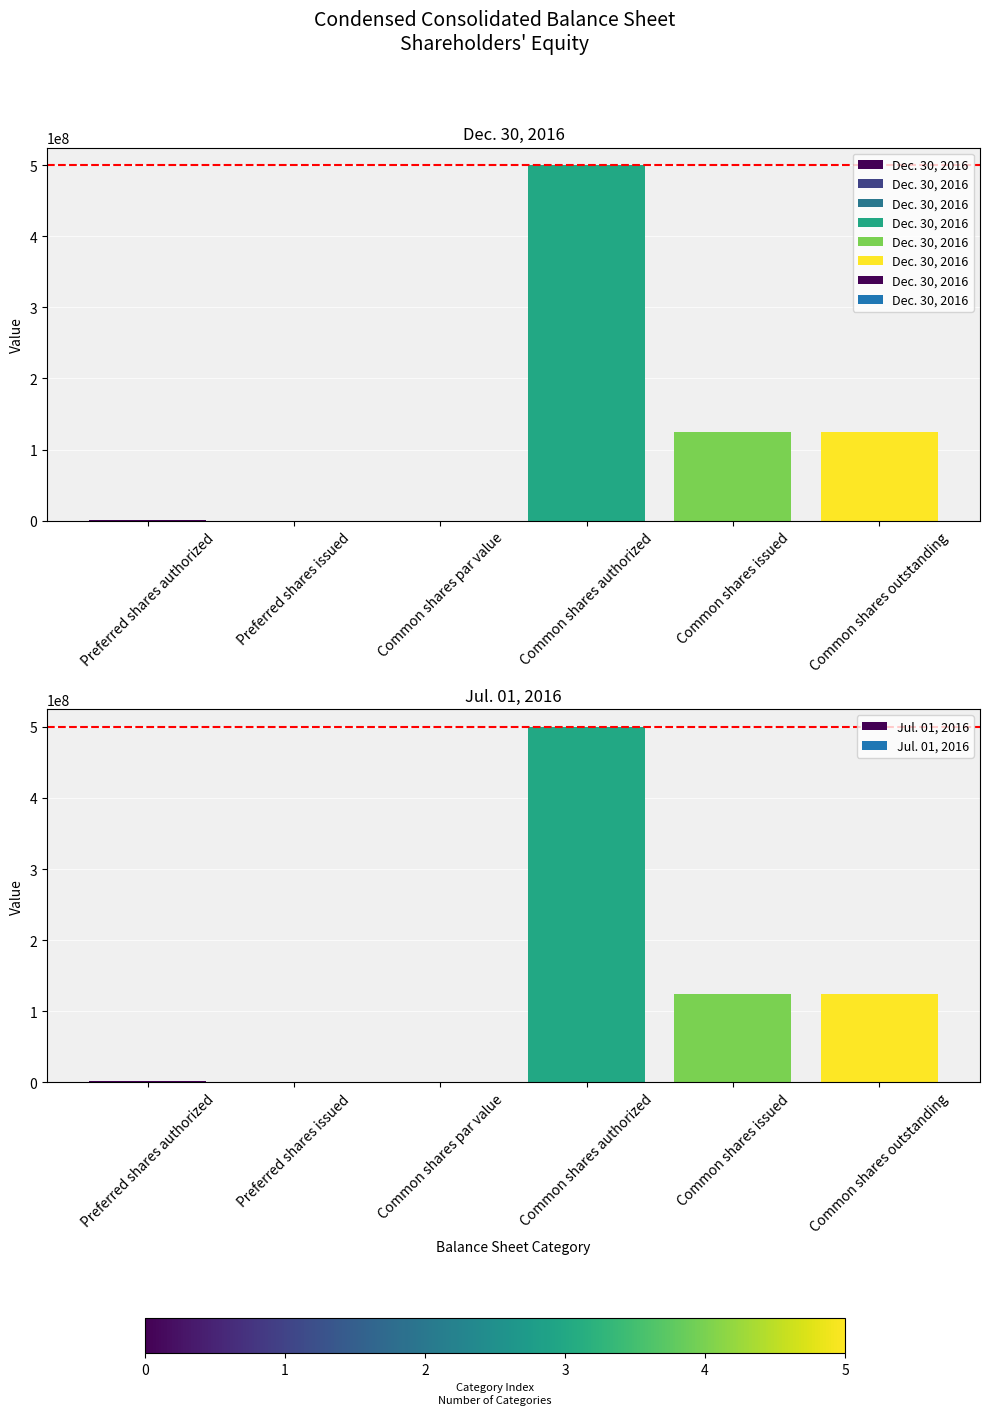

What value does the Dec. 30, 2016 series have at Common shares issued?

124277167